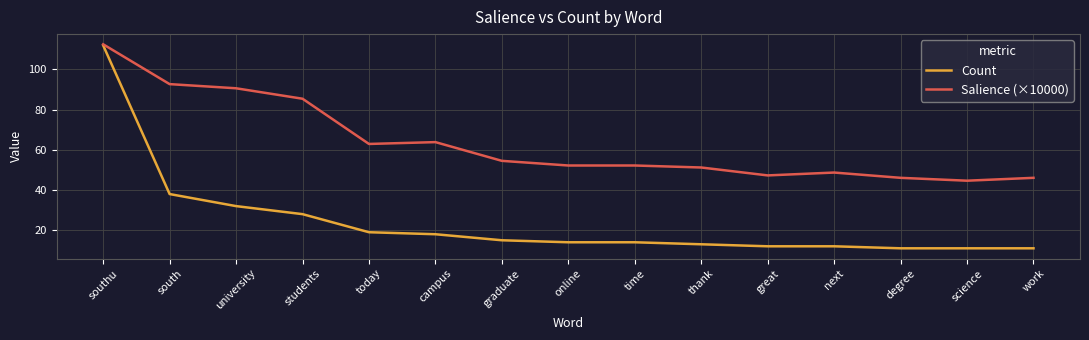

At which category does Salience (×10000) reach its first local peak?

campus